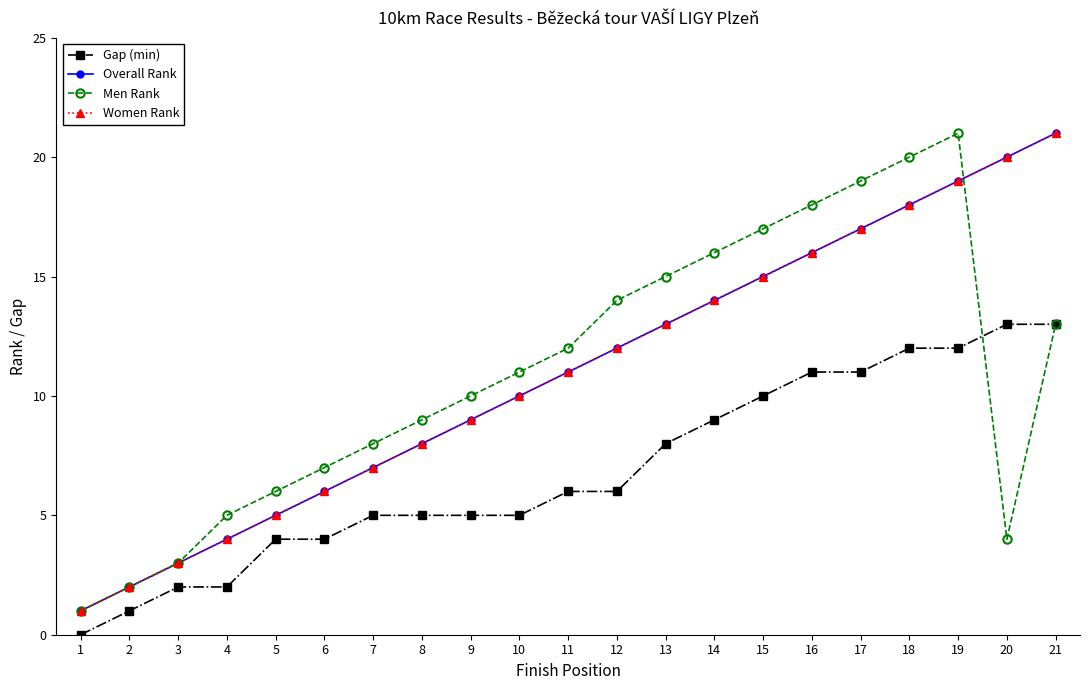

Is this an area chart (filled region under the line)?

No